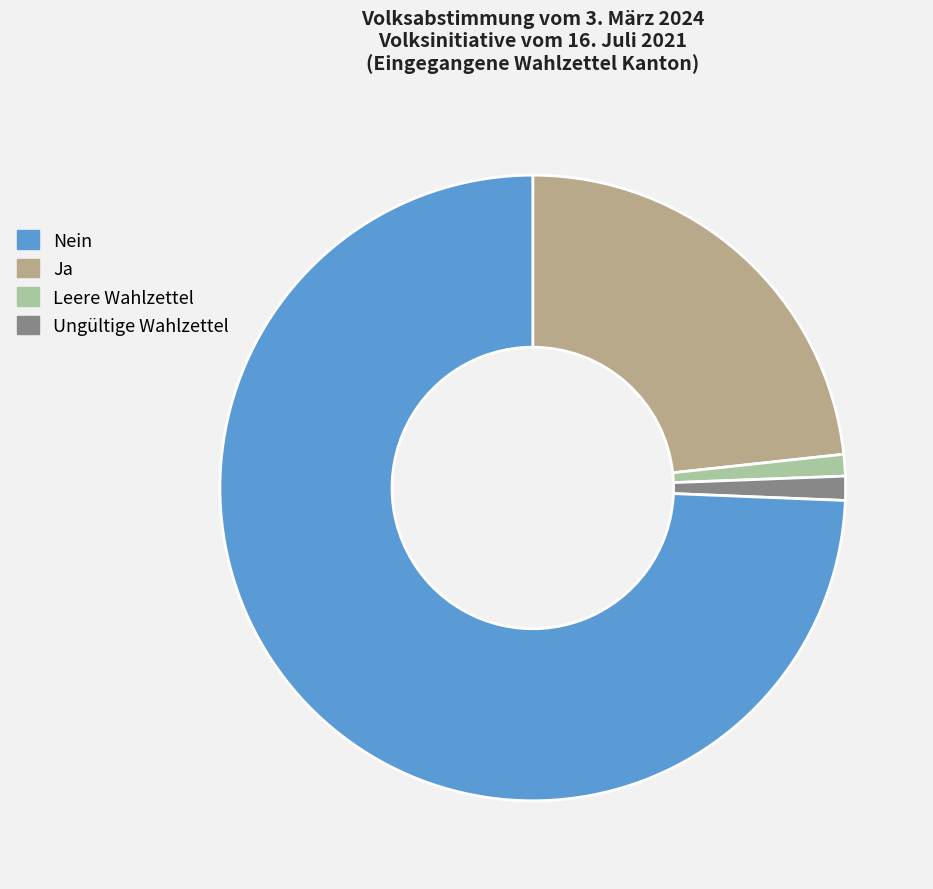

Is it true that Ja is 1% of the pie?

True